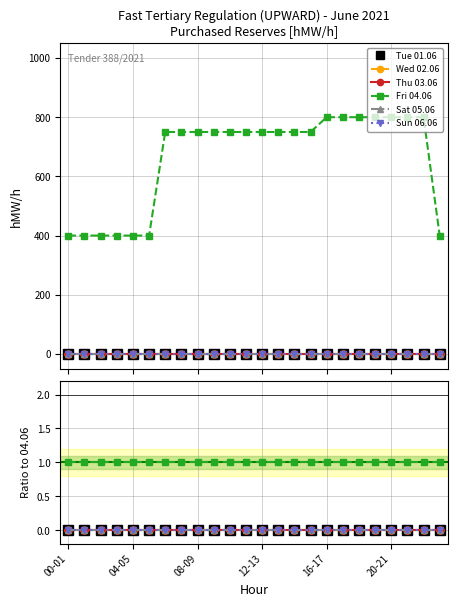

True or false: Tue 01.06 and Thu 03.06 intersect in this chart.

False